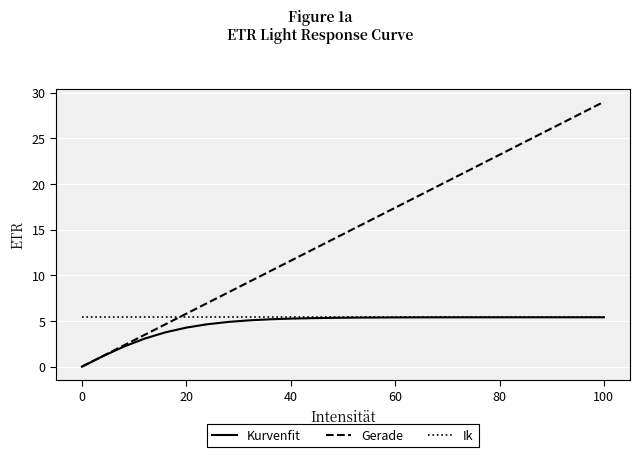

Which series has the largest total across all categories?

Gerade